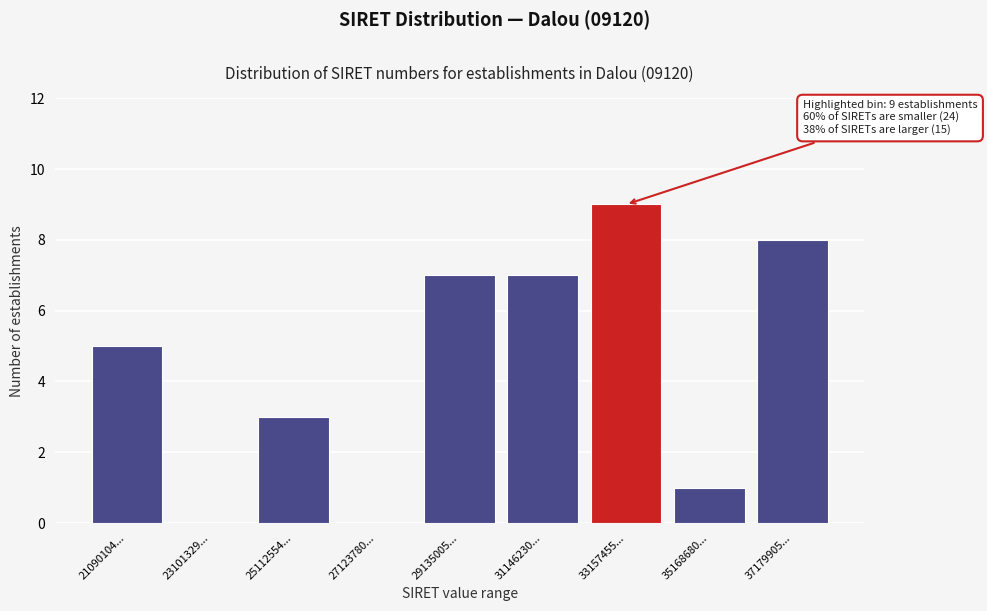

Reading right to left, extract all data points from this chart.

37179905...=8	35168680...=1	33157455...=9	31146230...=7	29135005...=7	27123780...=0	25112554...=3	23101329...=0	21090104...=5